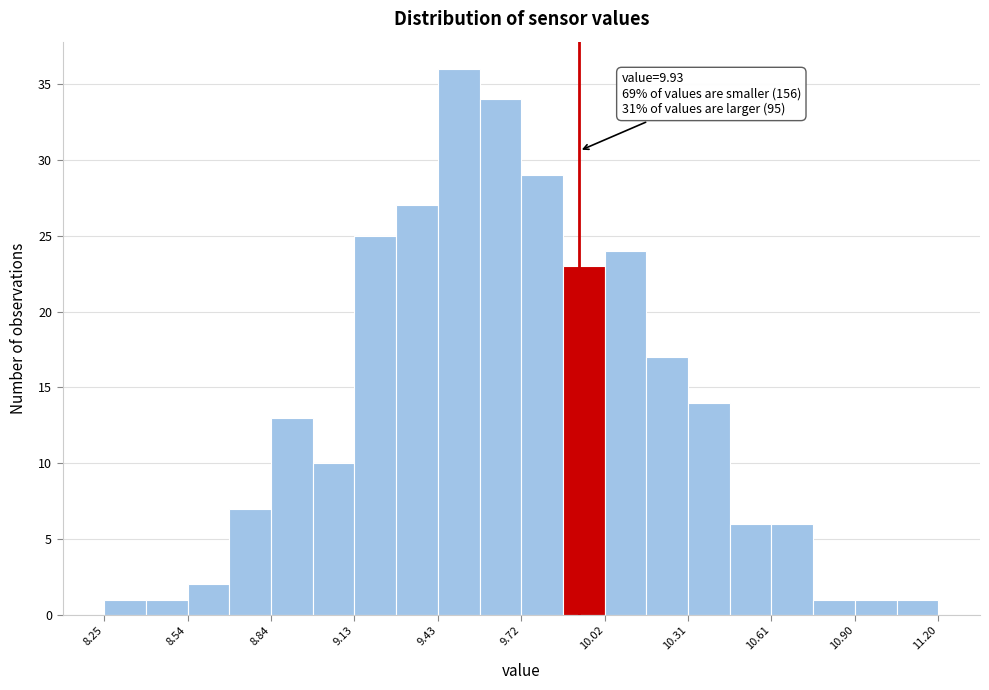

Read against the x-axis, roughly where is the centre of the tallest bar?

9.50